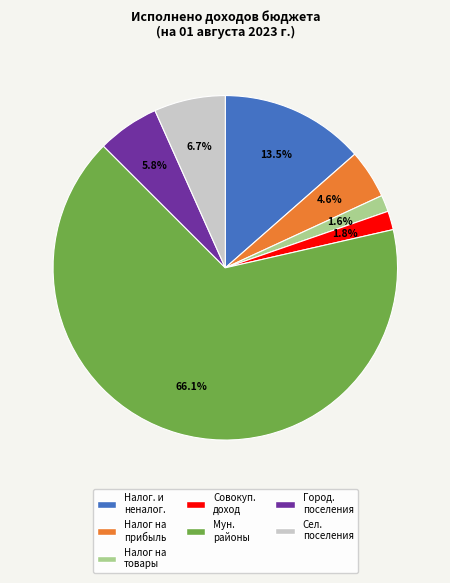

Does any single category account for the majority?

Yes